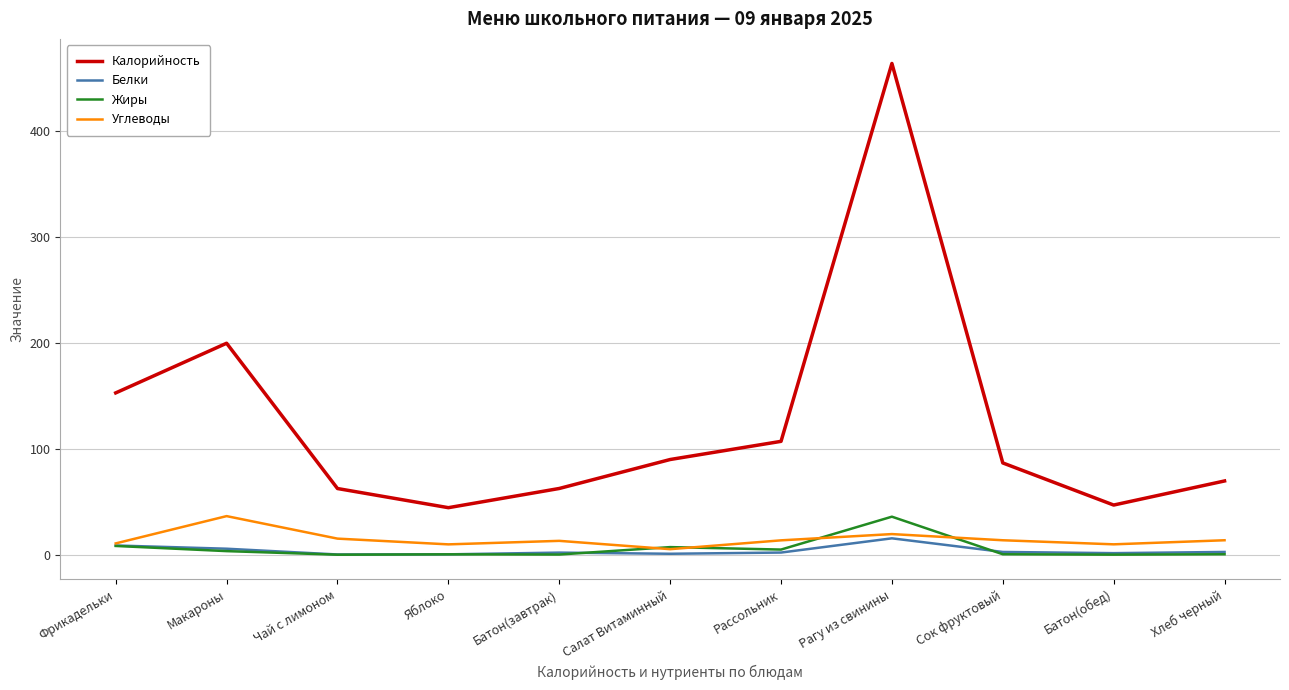

Which category has the highest value across all series?

Рагу из свинины